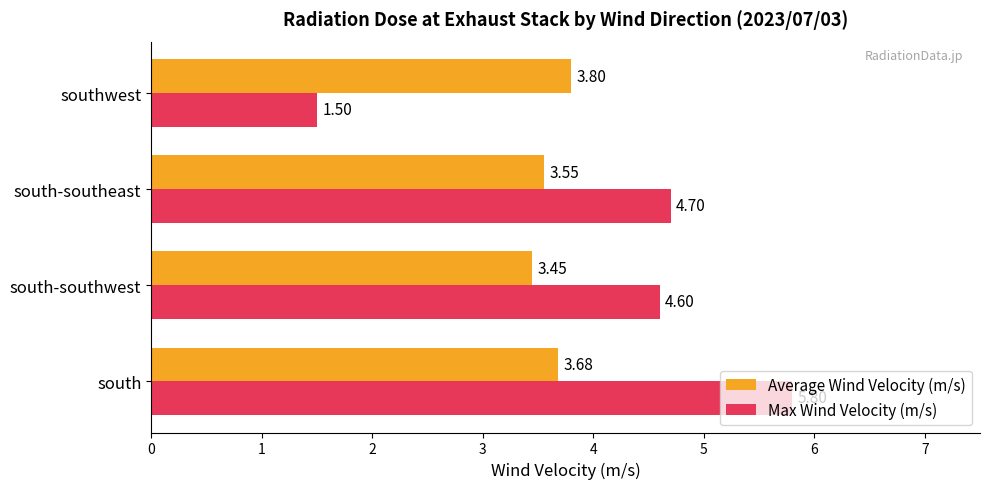

At which category is the sum across all series the highest?

south